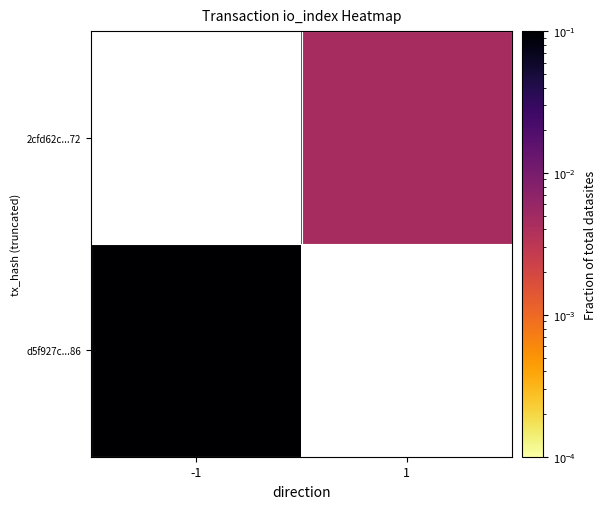

Rank the series by their maximum value, from highest to lowest.

d5f927c...86, 2cfd62c...72